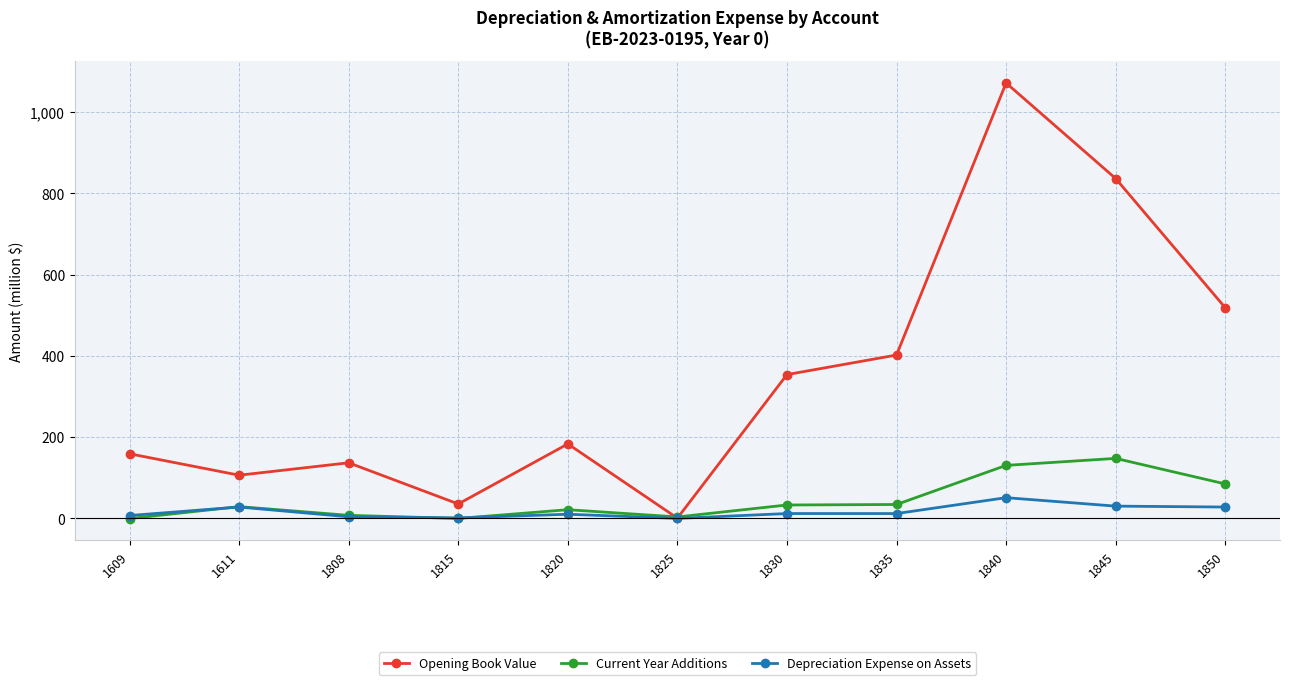

Where is the first local maximum for Current Year Additions?

1611